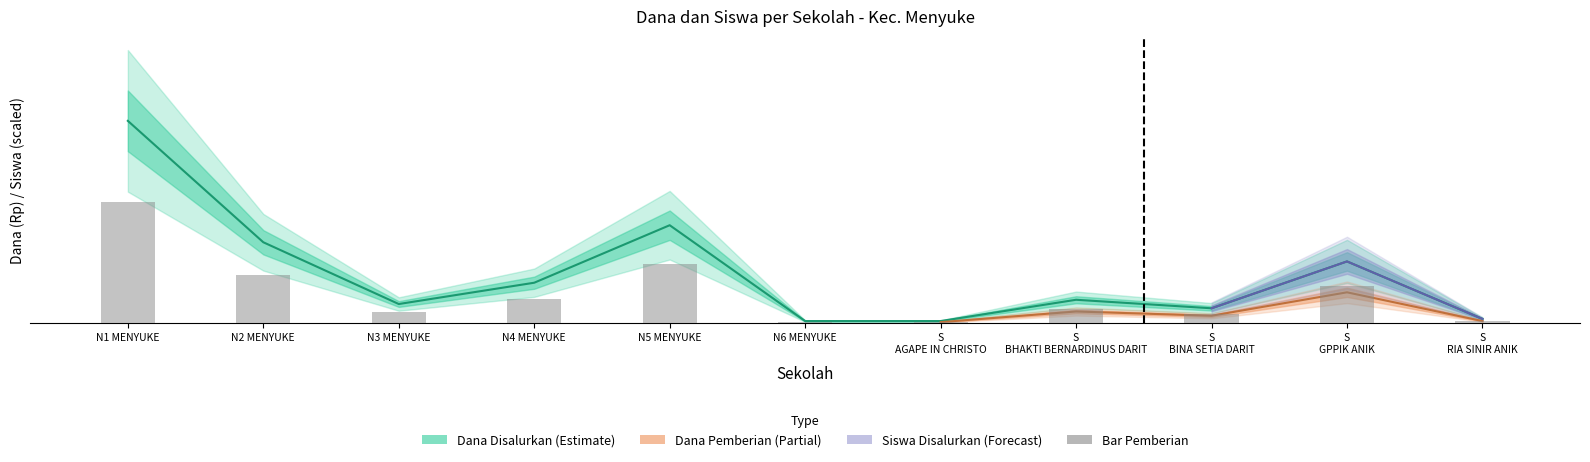

What is the label of the 10th bar from the left?

S
GPPIK ANIK